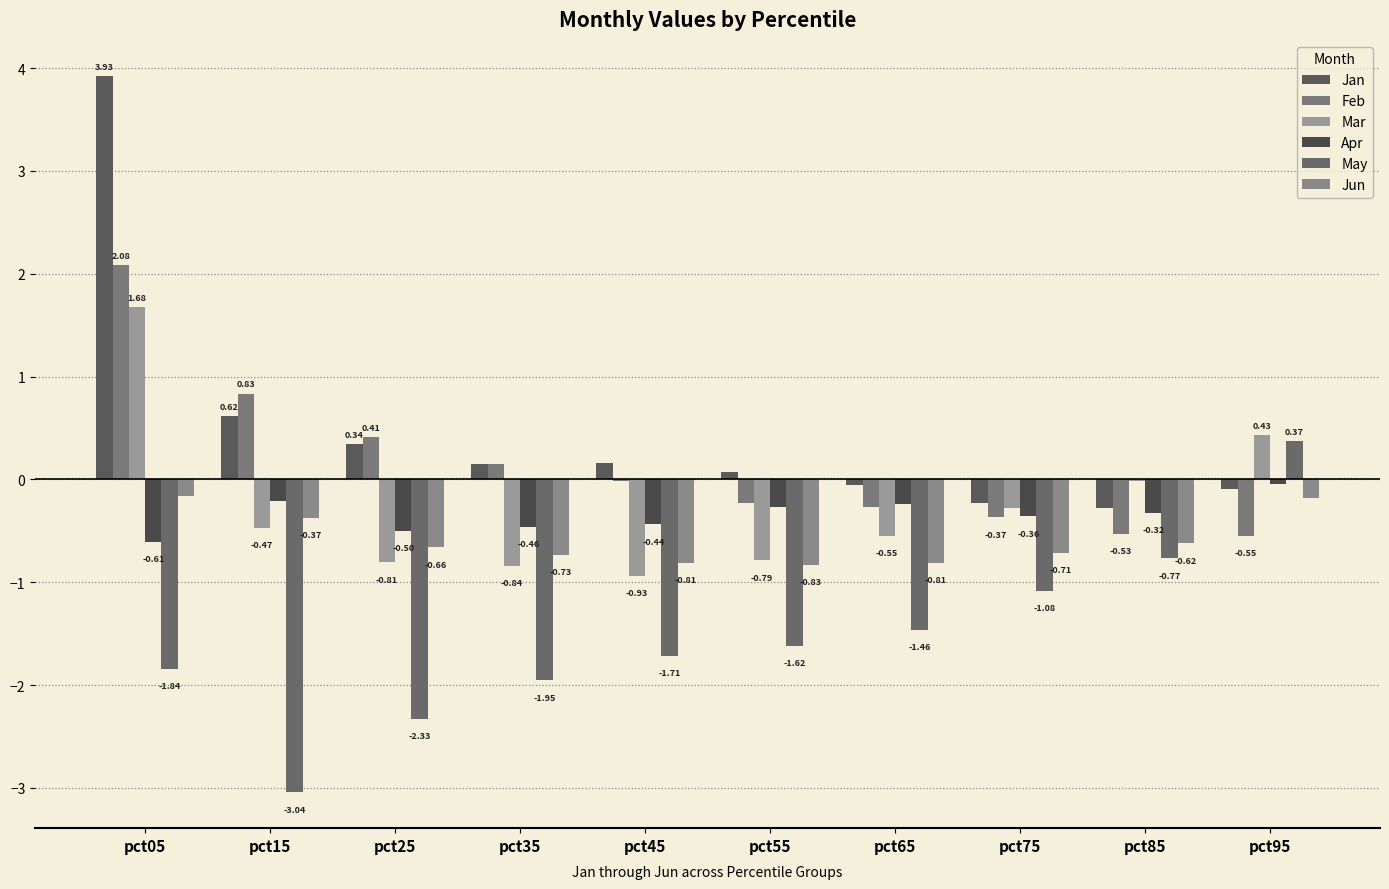

Count the number of categories in the chart.

10